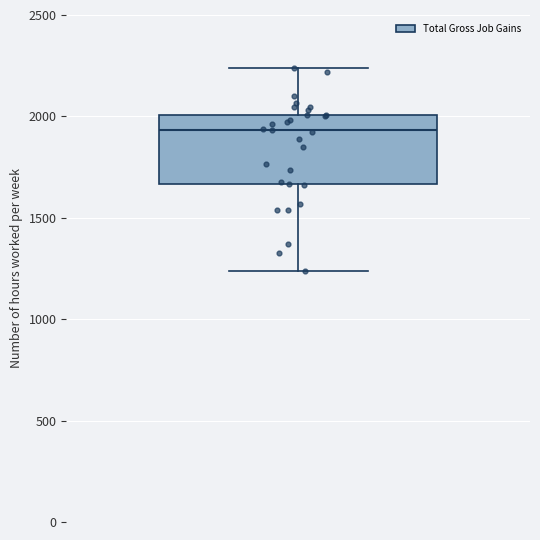

Read this box plot against the y-axis: the position of the median line, the range covered by the box, and the ends of both whiskers. The values are not printed on the chart, so give them approximately, as read against the axis.

median 1950, box 1650 to 2000, whiskers 1250 to 2250